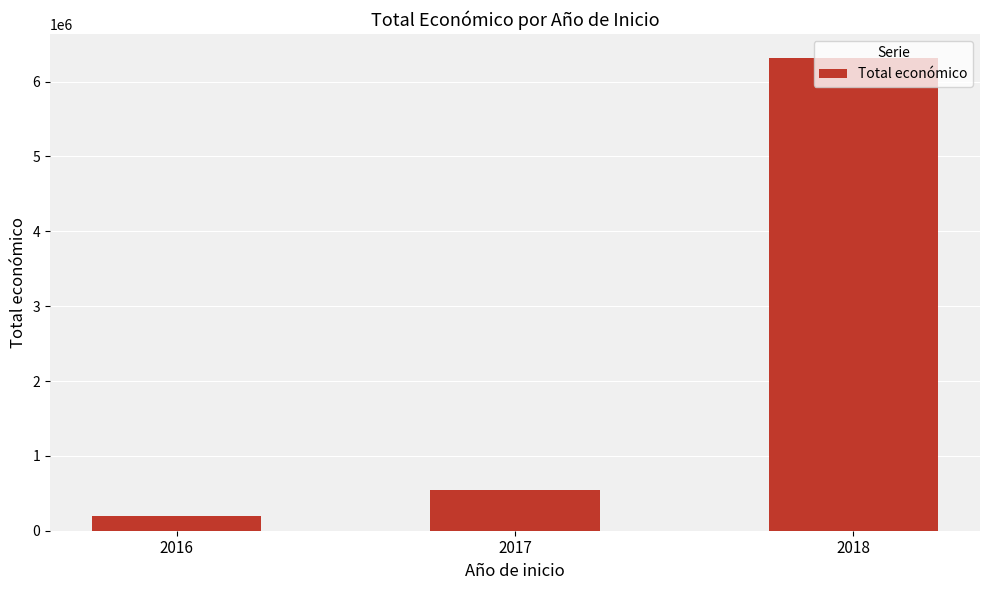

Is it true that the value at 2018 is 6320405?

True